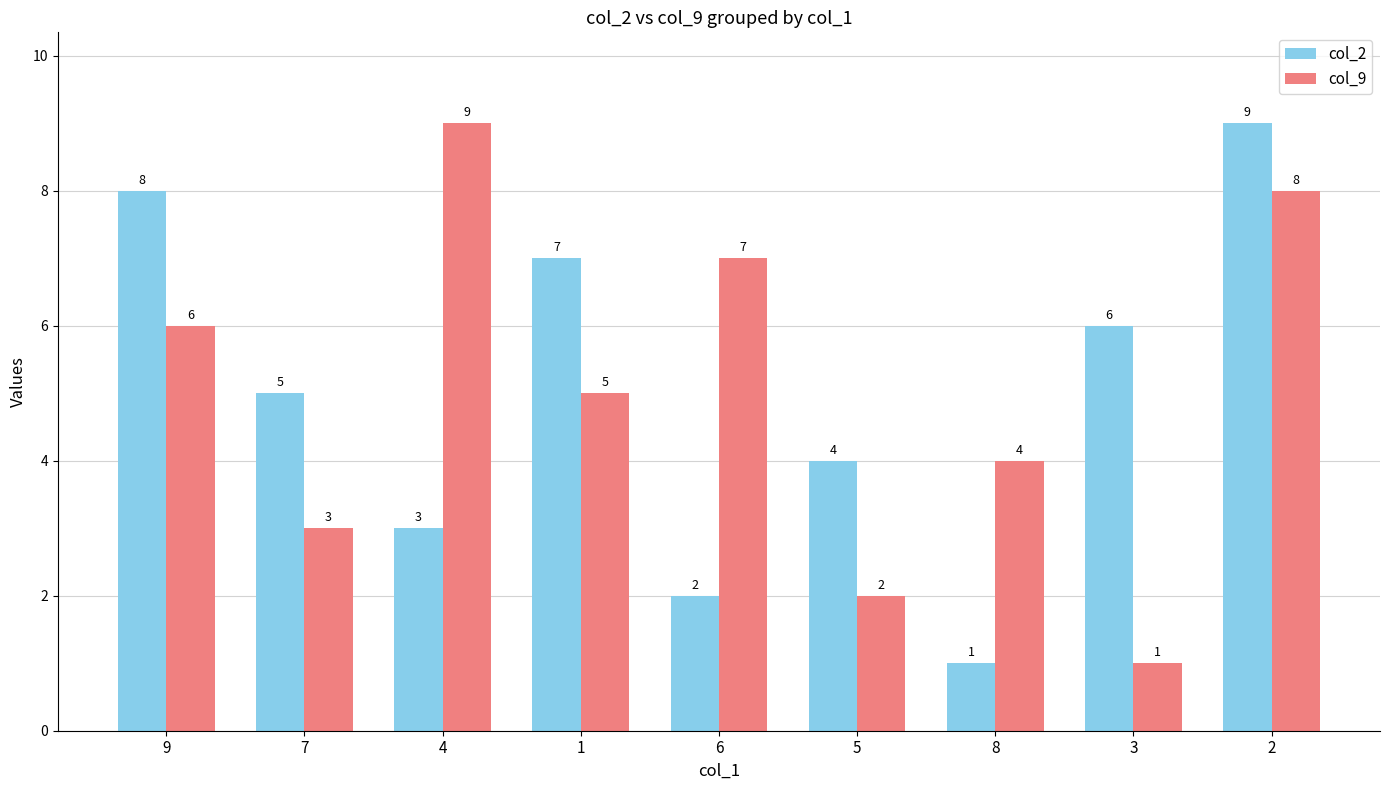

What is the sum of the col_2 values at 7 and 5?

9